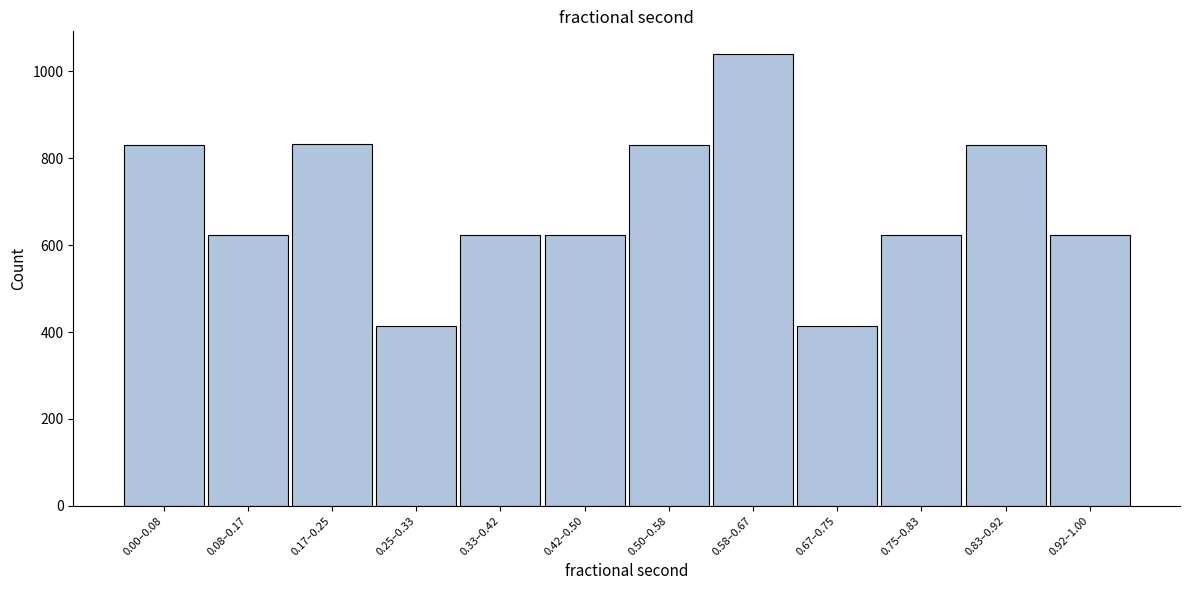

What is the minimum value shown in the chart?

415